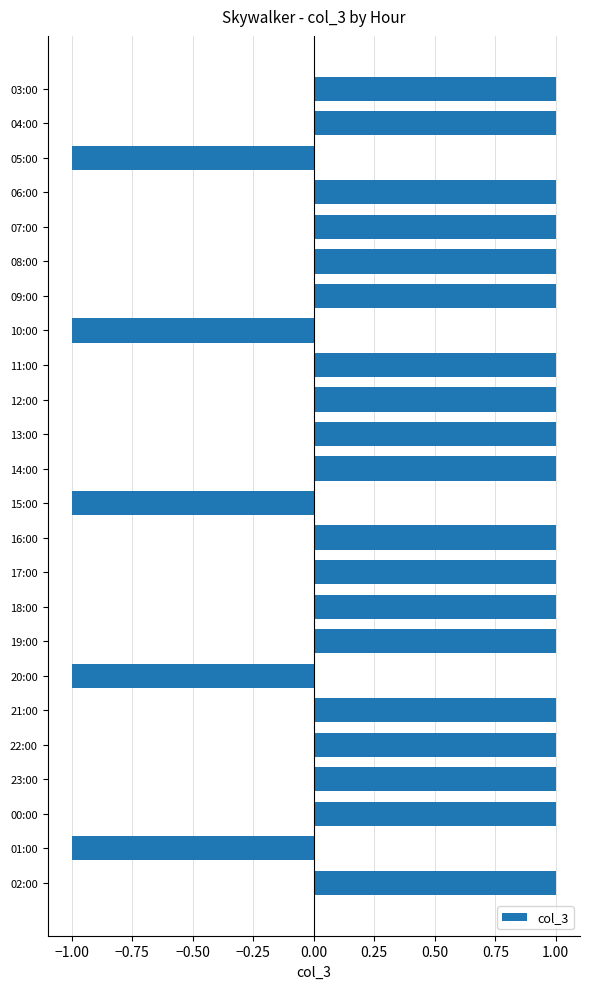

How many values are between 1 and 2?

19